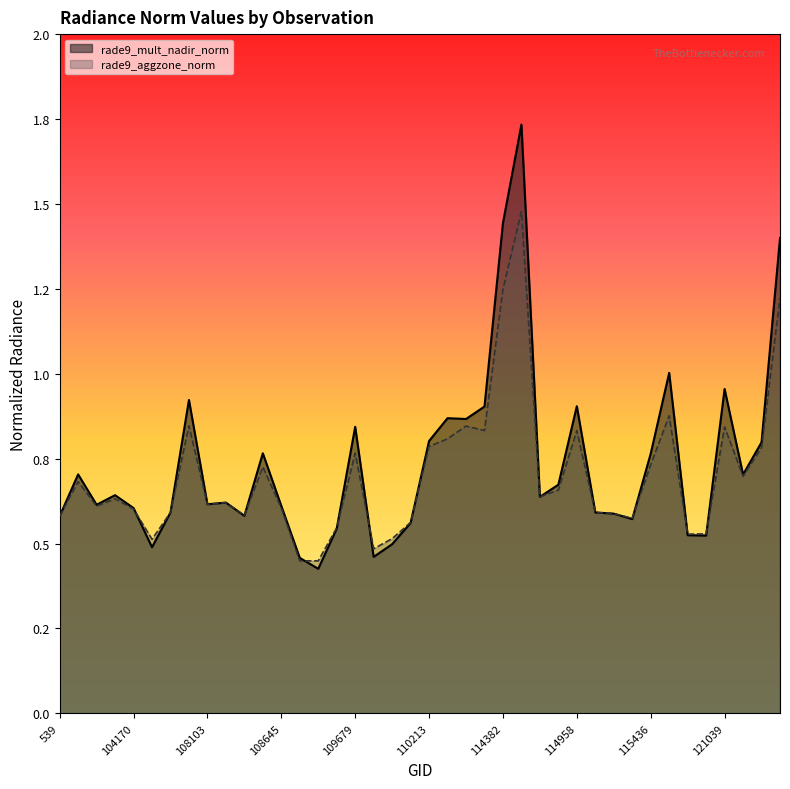

What is the sum of the rade9_mult_nadir_norm values at 115209 and 114496?

2.3